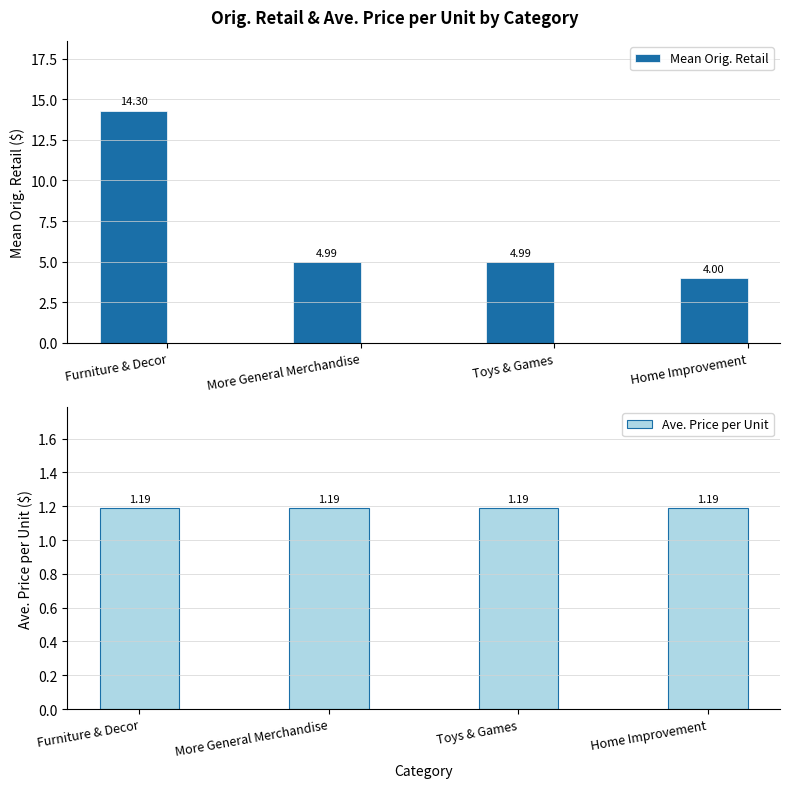

How many groups of bars are there?

4